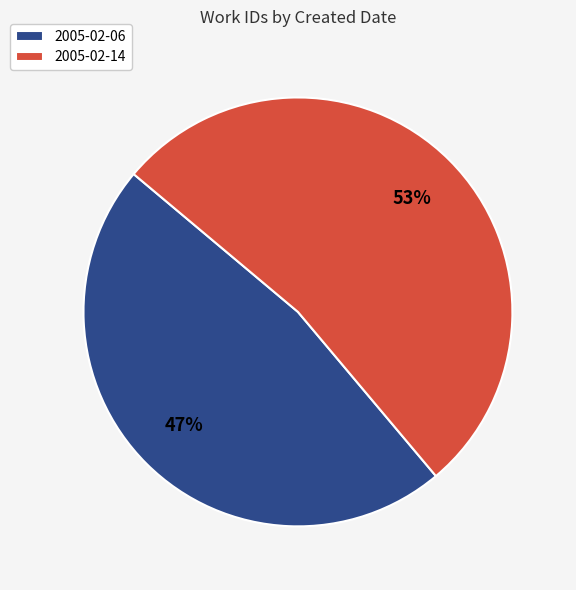

Count the number of slices in the pie.

2